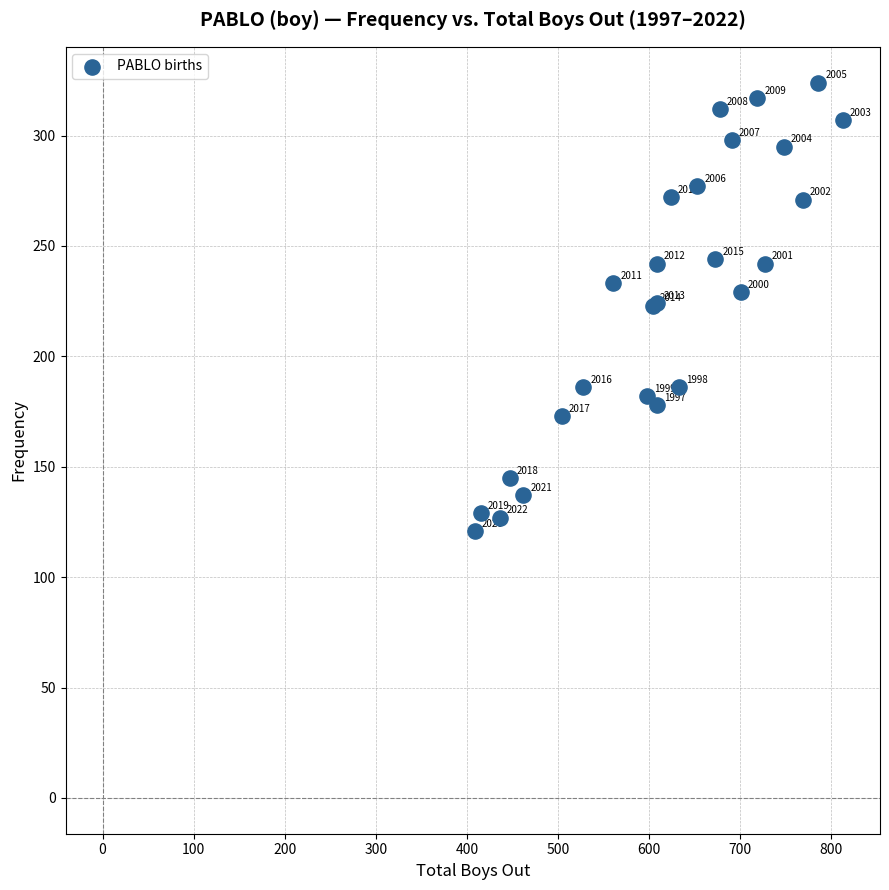

What Y value in the scatter plot is closest to 222?

223